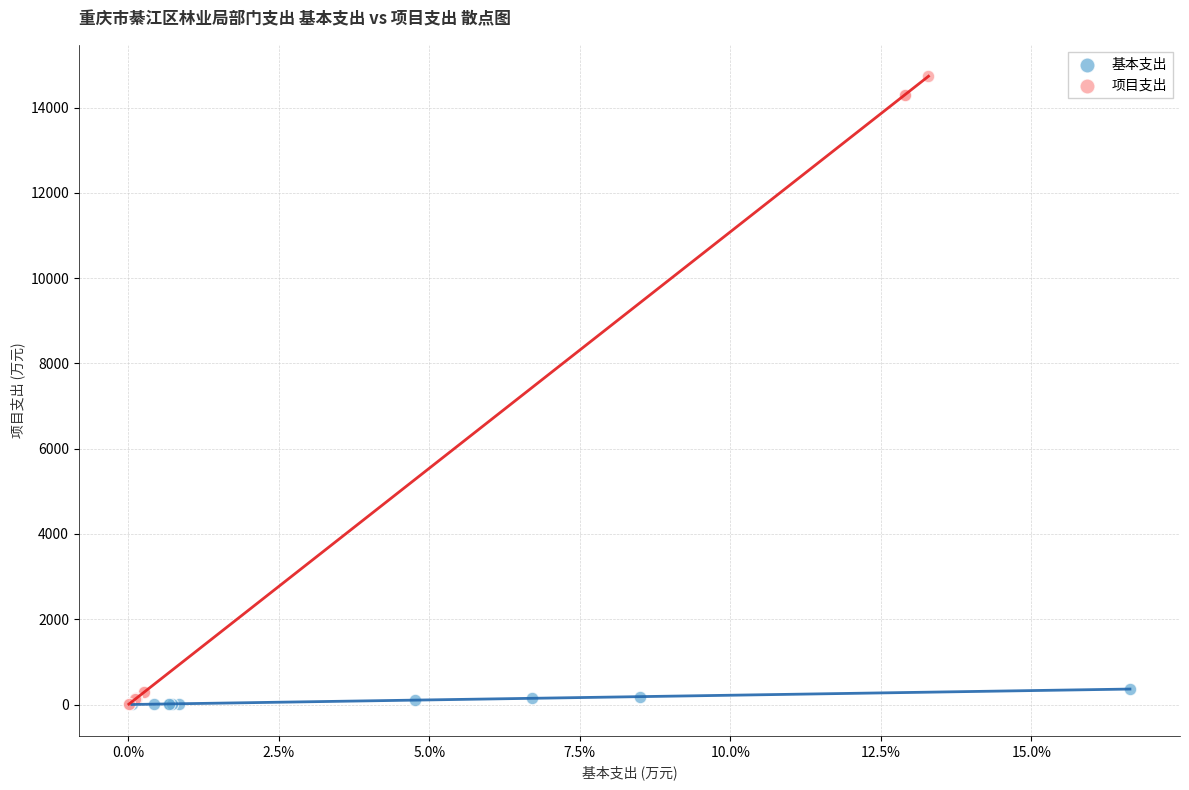

What are all the series names shown in the legend?

基本支出, 项目支出